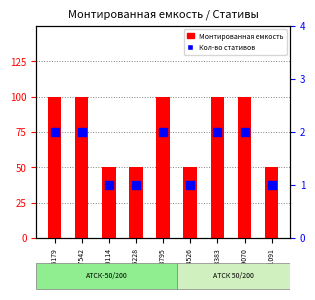

At which category is the sum across all series the highest?

3216179